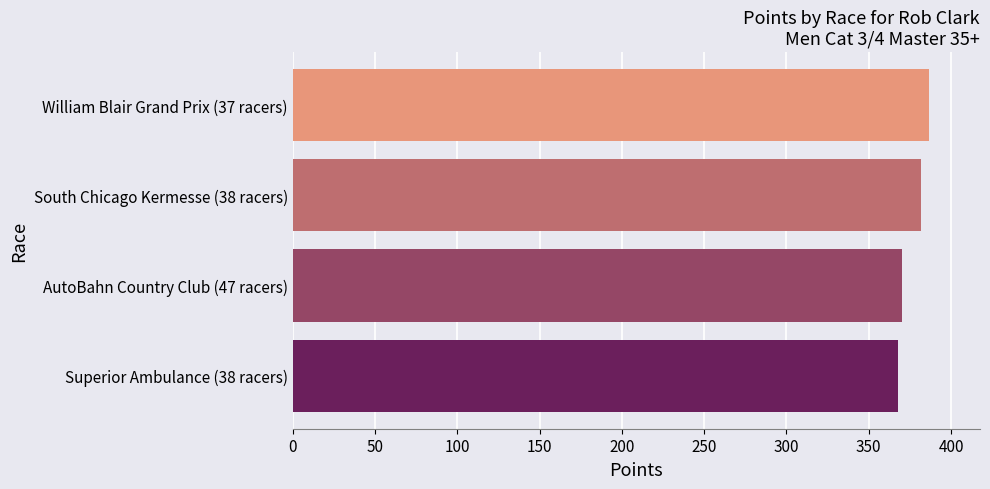

How many values exceed 381?

2